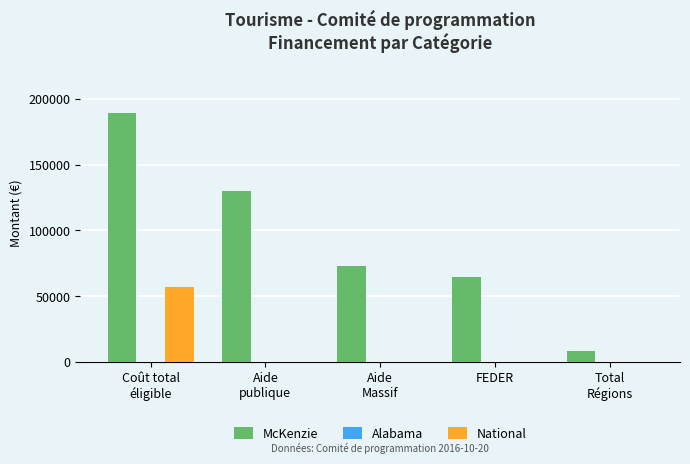

Which series has the largest total across all categories?

McKenzie